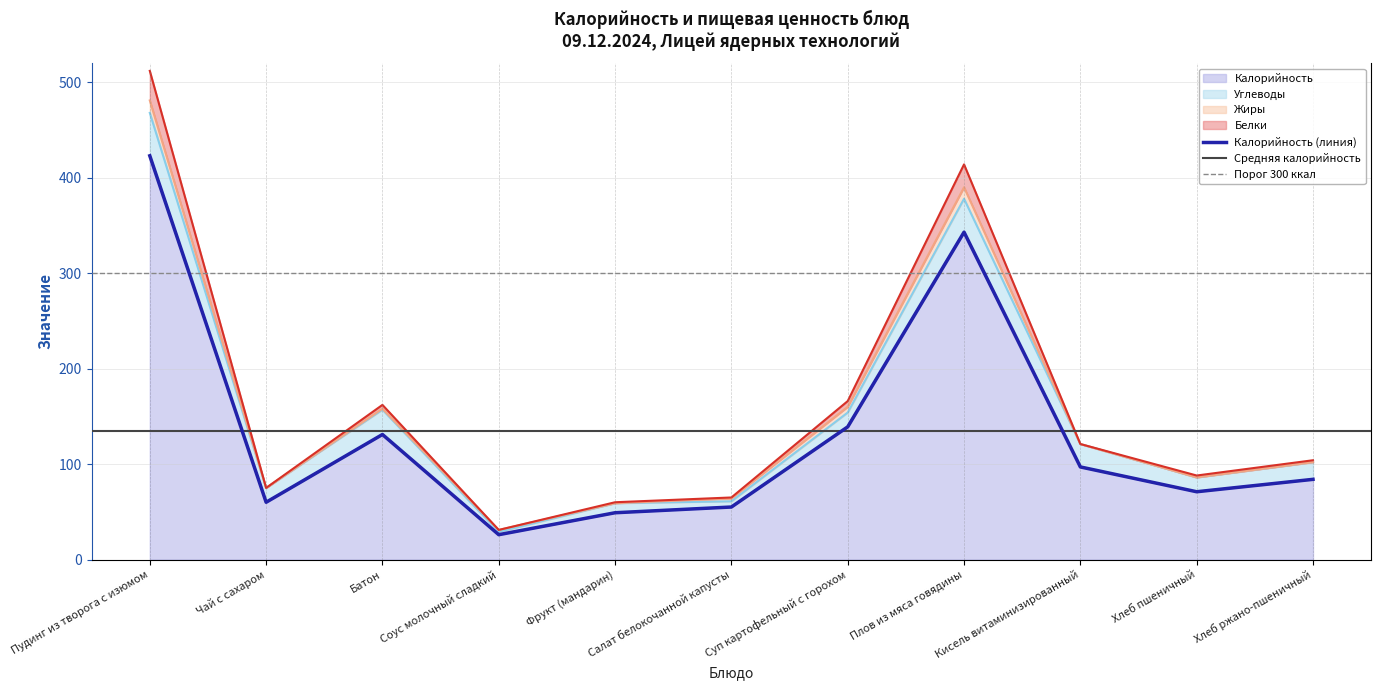

What is the label of the 8th point from the left?

Плов из мяса говядины